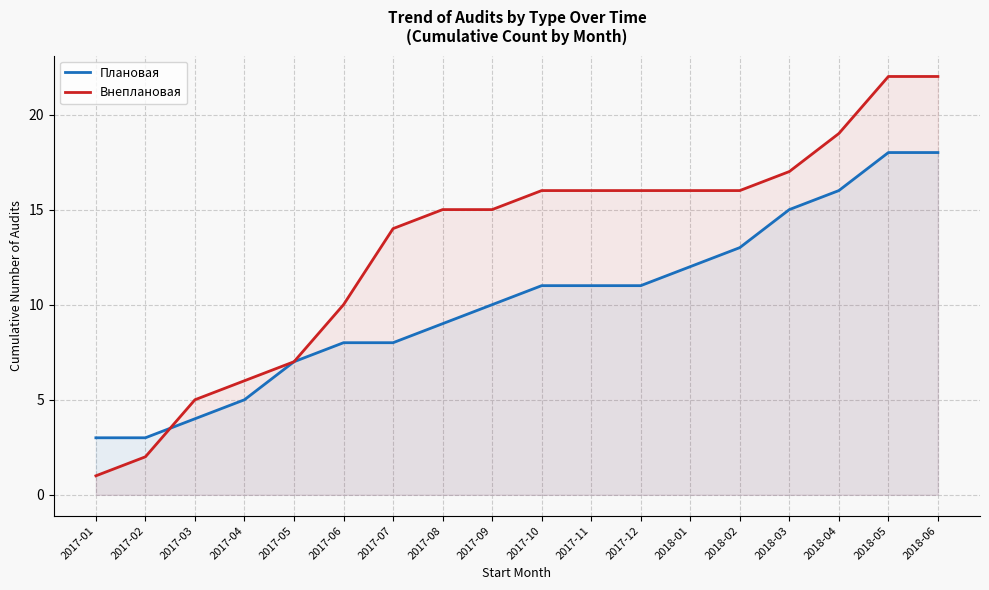

Reading right to left, what are all the values shown in this chart?

Плановая: 2018-06=18	2018-05=18	2018-04=16	2018-03=15	2018-02=13	2018-01=12	2017-12=11	2017-11=11	2017-10=11	2017-09=10	2017-08=9	2017-07=8	2017-06=8	2017-05=7	2017-04=5	2017-03=4	2017-02=3	2017-01=3
Внеплановая: 2018-06=22	2018-05=22	2018-04=19	2018-03=17	2018-02=16	2018-01=16	2017-12=16	2017-11=16	2017-10=16	2017-09=15	2017-08=15	2017-07=14	2017-06=10	2017-05=7	2017-04=6	2017-03=5	2017-02=2	2017-01=1